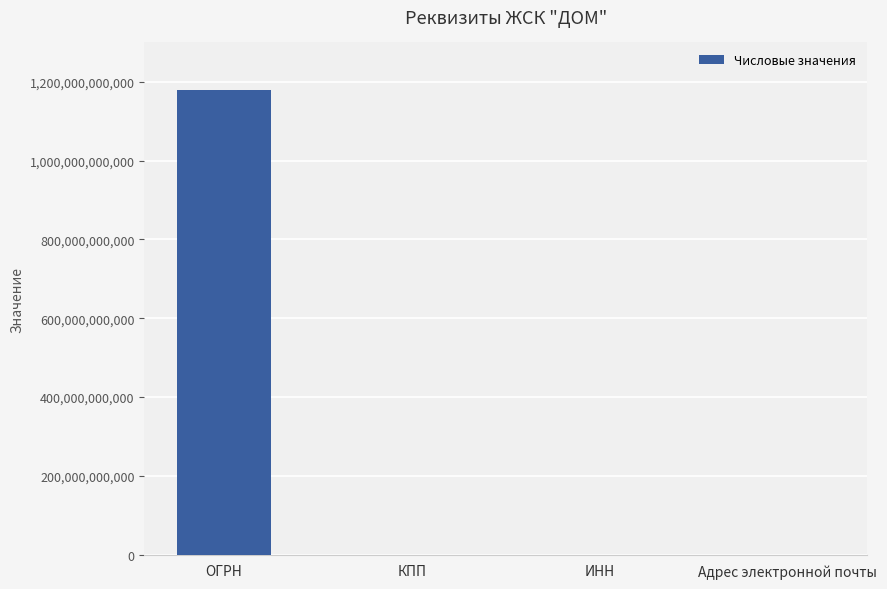

The value at Адрес электронной почты is 0. True or false?

True